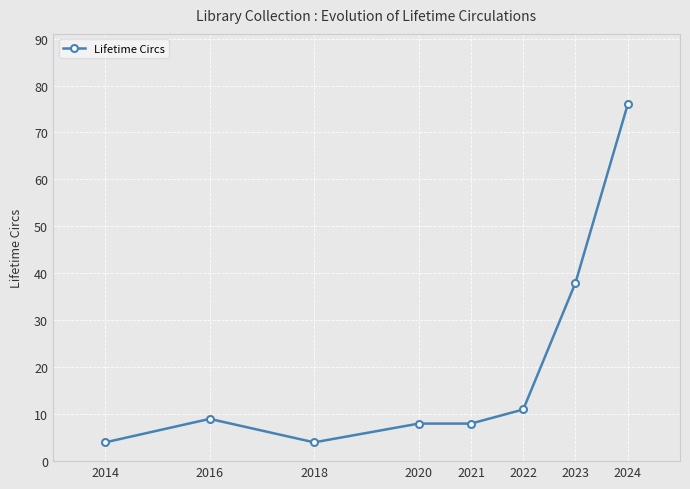

True or false: there are more than 2 points higher than both neighbors.

False